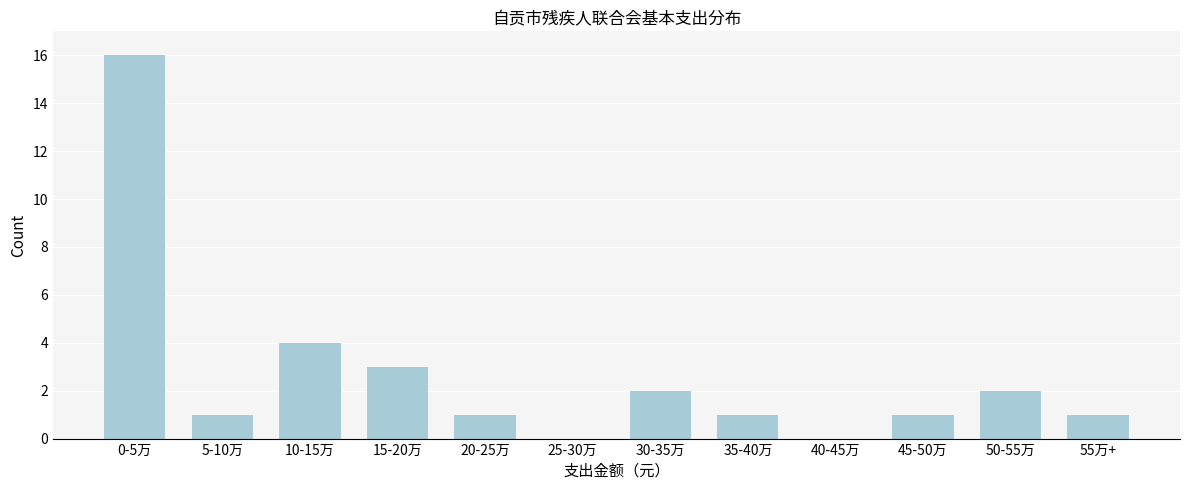

Reading left to right, what are all the values shown in this chart?

0-5万=16	5-10万=1	10-15万=4	15-20万=3	20-25万=1	25-30万=0	30-35万=2	35-40万=1	40-45万=0	45-50万=1	50-55万=2	55万+=1